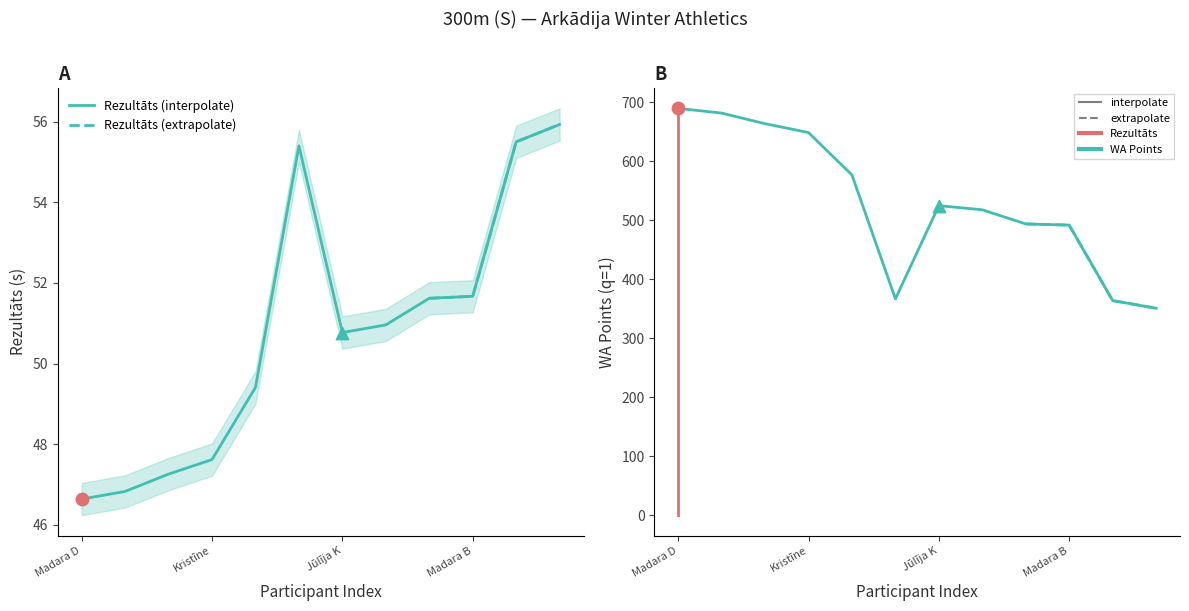

Which series has the largest total across all categories?

WA